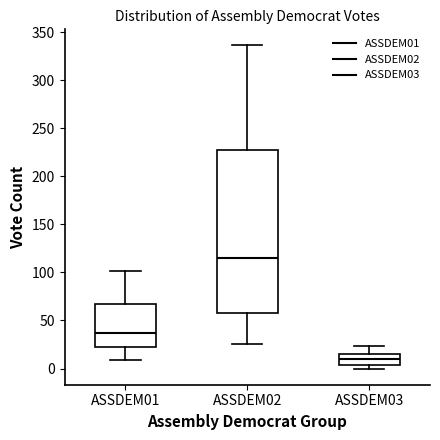

Reading left to right, read every box against the y-axis: the position of its median line, the range the box covers, and the ends of its whiskers. The values are not printed on the chart, so give them approximately, as read against the axis.

ASSDEM01: median 35, box 20 to 65, whiskers 10 to 100
ASSDEM02: median 115, box 60 to 230, whiskers 25 to 335
ASSDEM03: median 10, box 5 to 15, whiskers 0 to 25